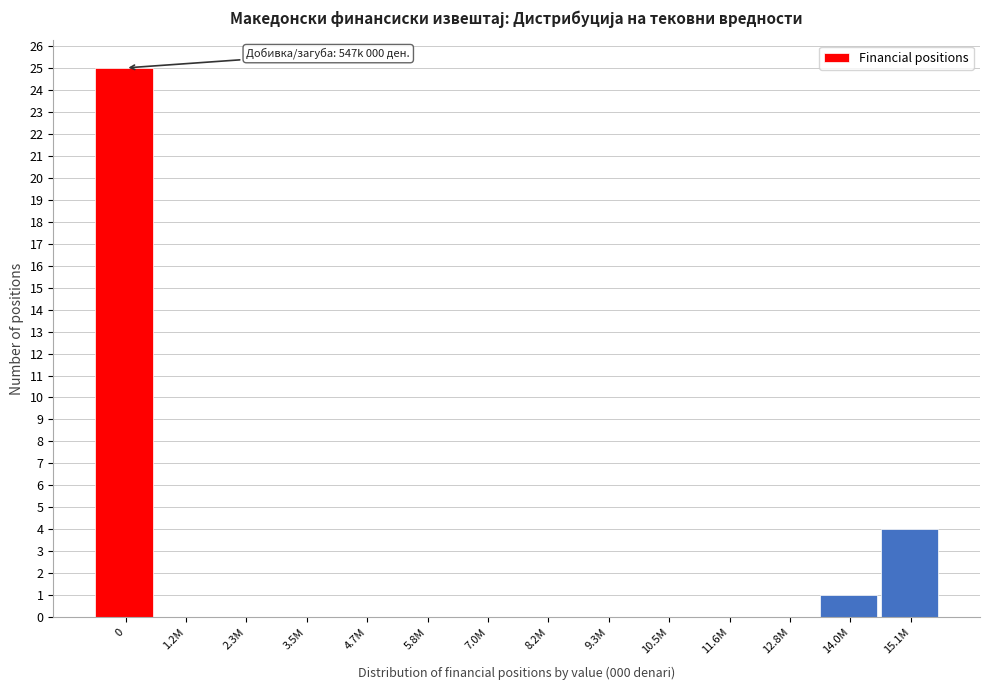

Reading left to right, what are all the values shown in this chart?

0=25	1.2M=0	2.3M=0	3.5M=0	4.7M=0	5.8M=0	7.0M=0	8.2M=0	9.3M=0	10.5M=0	11.6M=0	12.8M=0	14.0M=1	15.1M=4